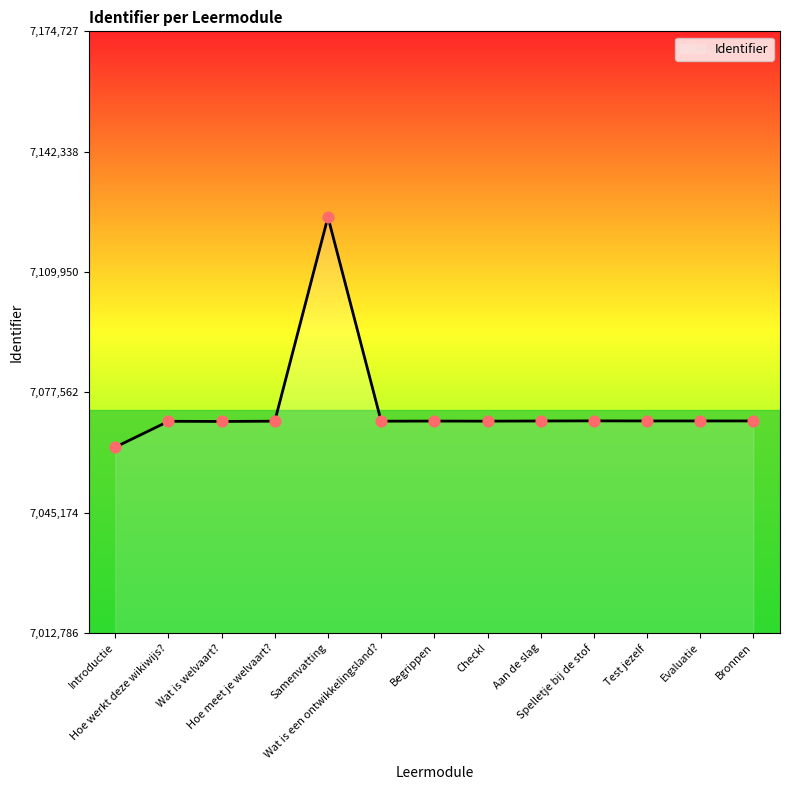

What is the change in value from Samenvatting to Test jezelf?

-54885